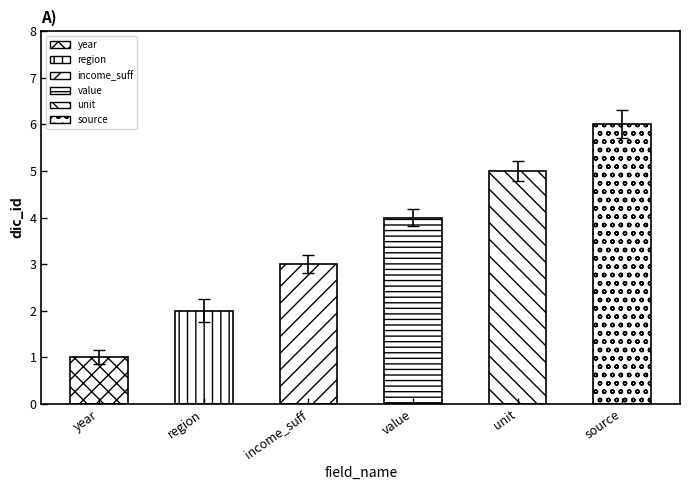

How many bars are there in total?

6